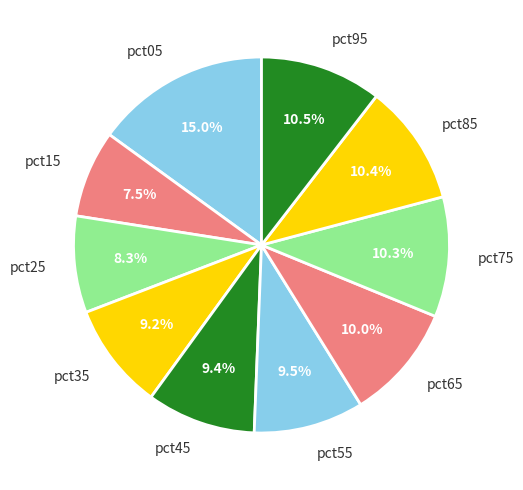

What is the ratio of the value at pct55 to the value at pct05?

0.6